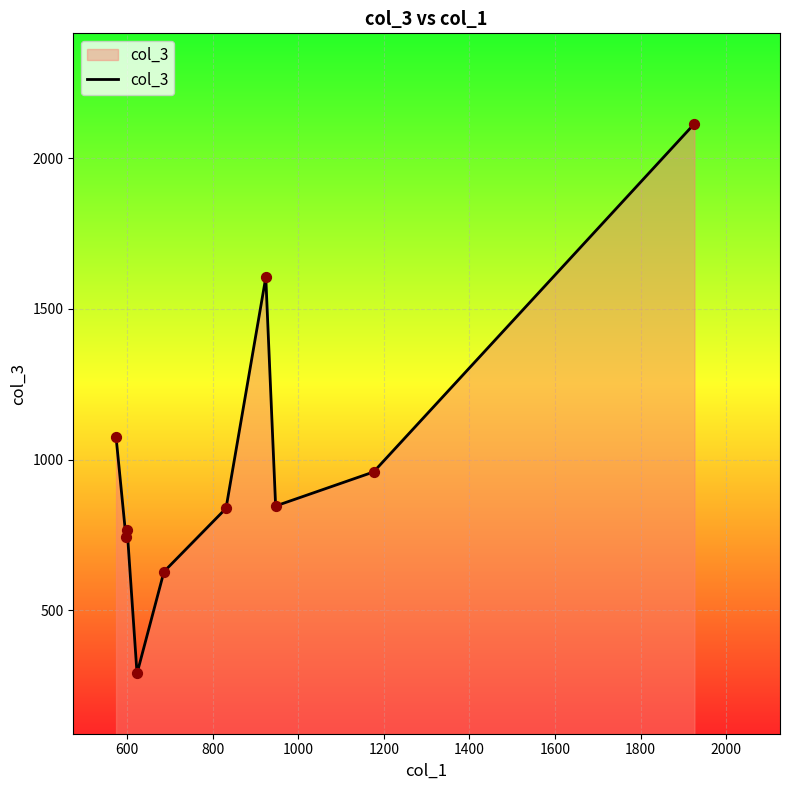

What is the greatest value displayed?

2115